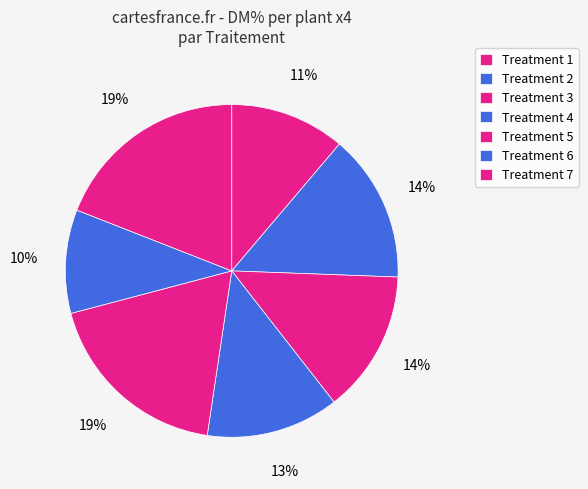

Rank the categories by value from highest to lowest.

Treatment 7, Treatment 5, Treatment 2, Treatment 3, Treatment 4, Treatment 1, Treatment 6